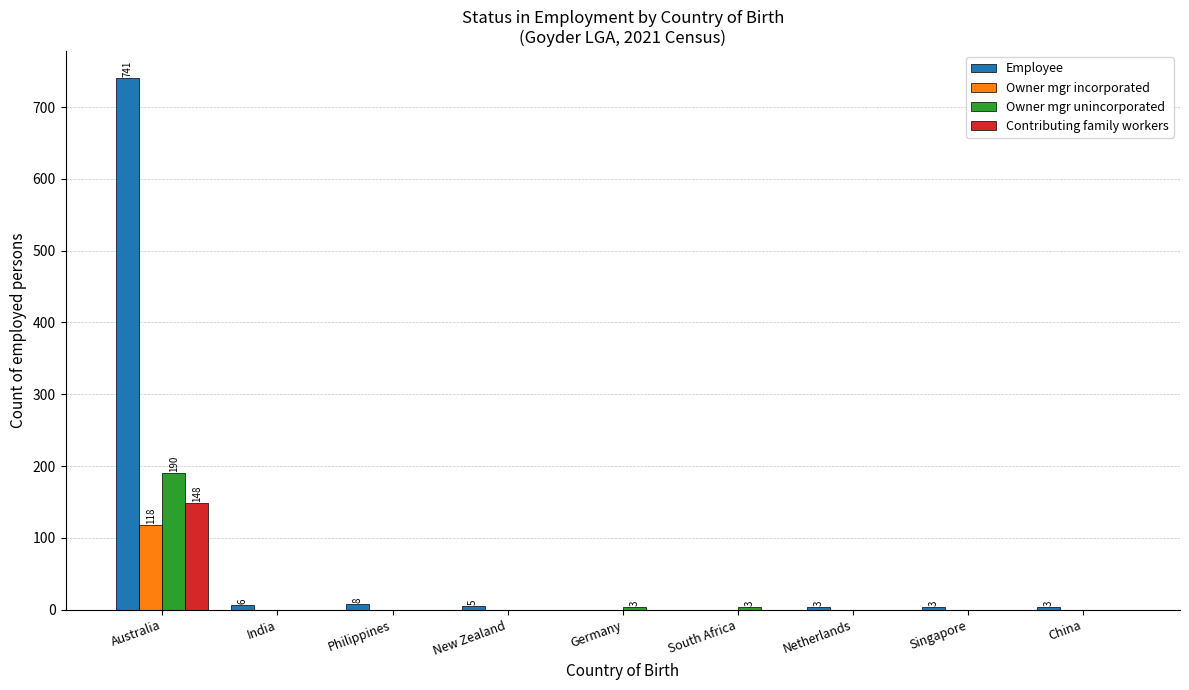

What is the maximum value shown in the chart?

741